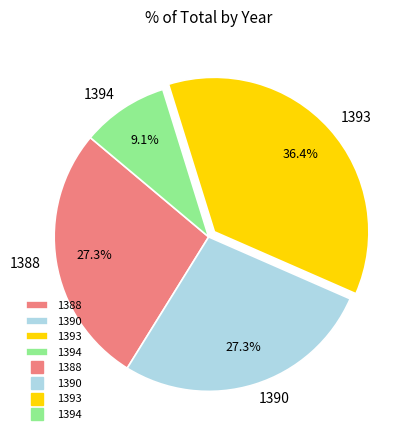

Approximately how many times larger is the value at 1393 compared to 1394?

4.0